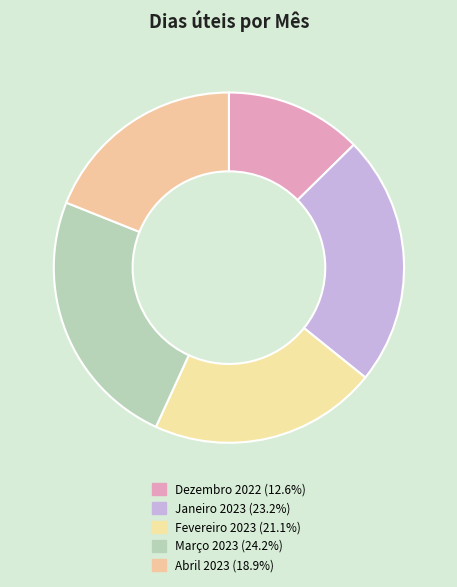

Is it true that Dezembro 2022 is 13% of the pie?

True